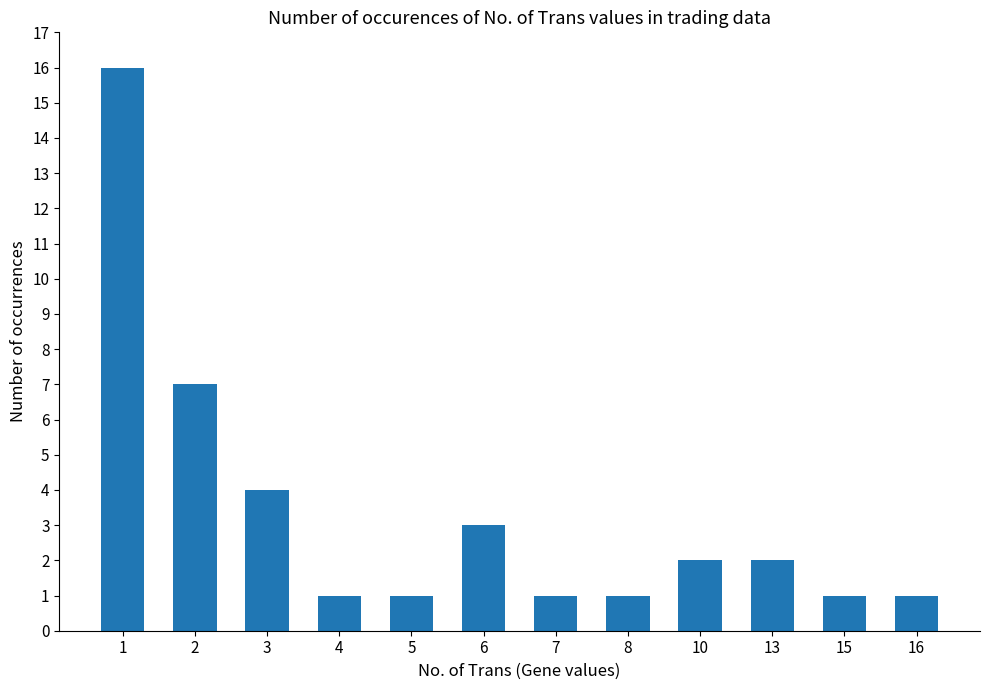

How many distinct data groups are displayed?

1